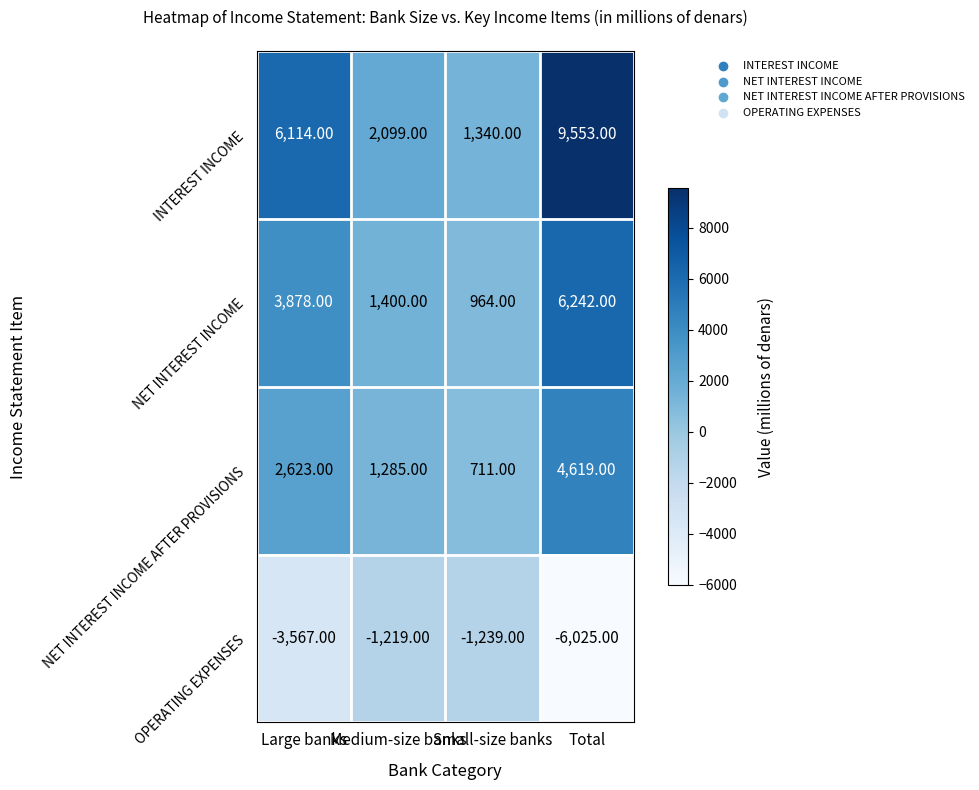

Where does the OPERATING EXPENSES series first go above -1239?

Medium-size banks